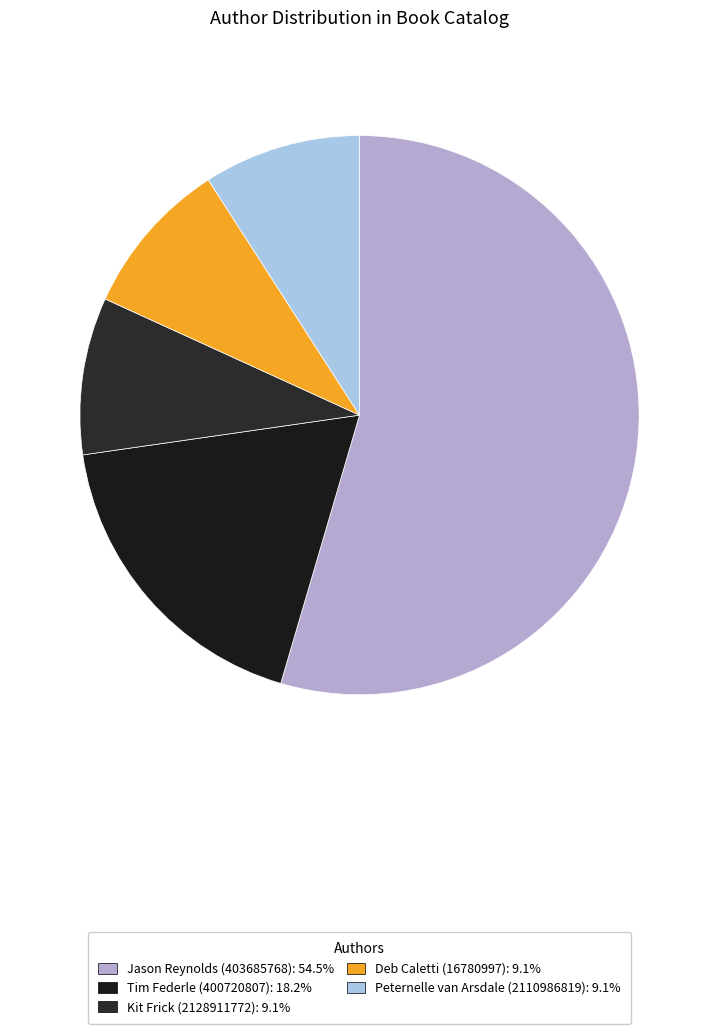

To the nearest percent, what is the difference between the Jason Reynolds (403685768) and Kit Frick (2128911772) slice percentages?

45%